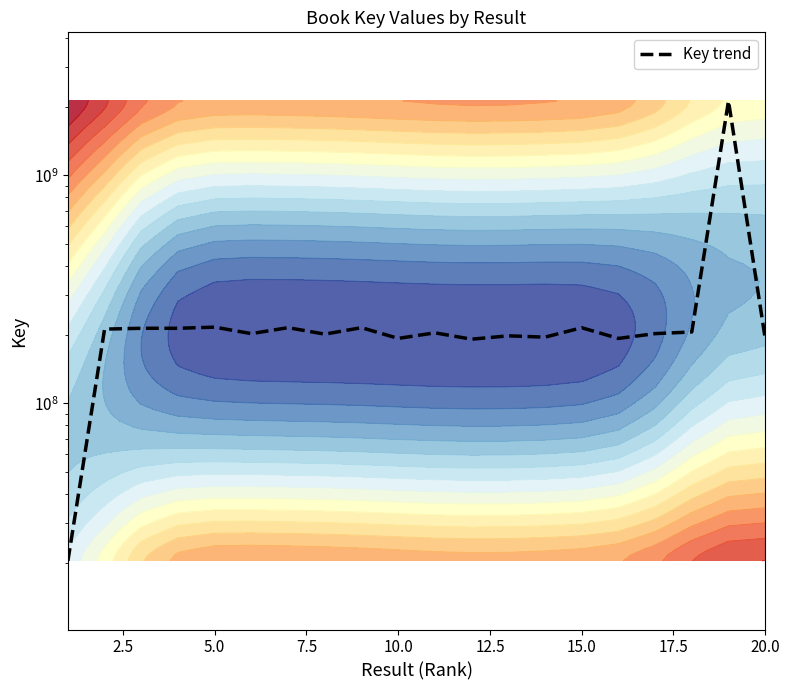

How many lines are shown in the chart?

1